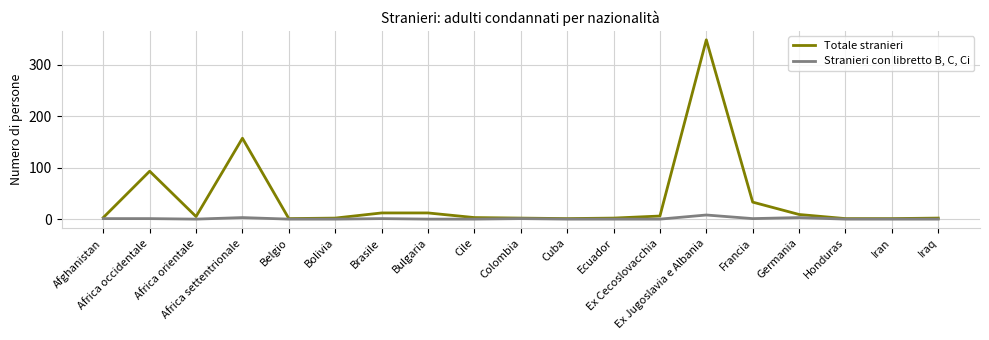

Which series has the largest total across all categories?

Totale stranieri